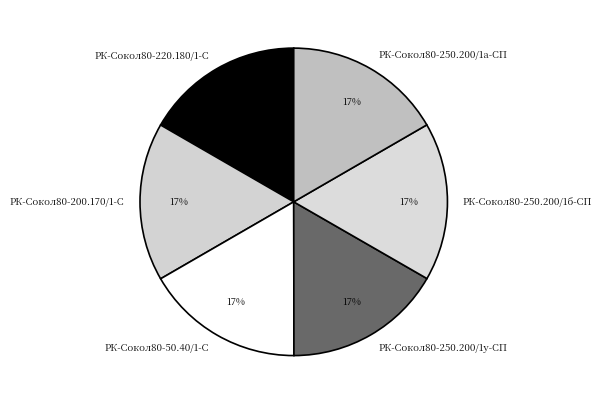

Is the sum of РК-Сокол80-50.40/1-С and РК-Сокол80-220.180/1-С greater than half?

No